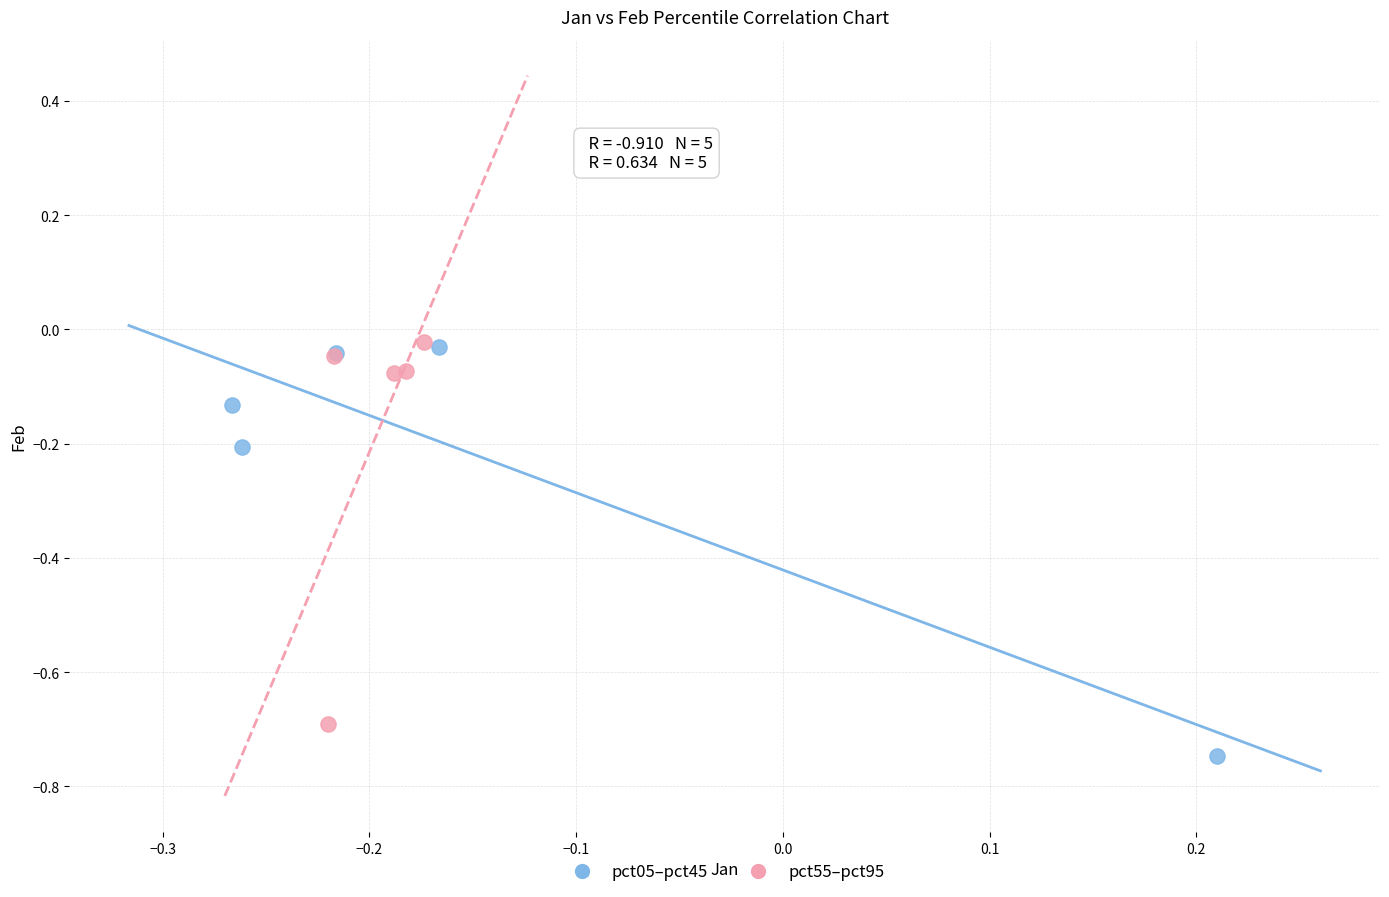

Which series reaches the minimum Y coordinate?

pct05–pct45